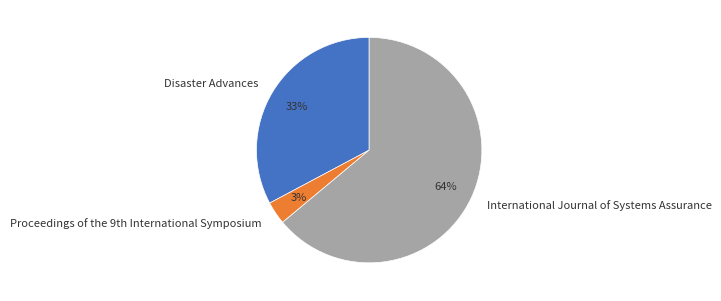

Does any single category account for the majority?

Yes